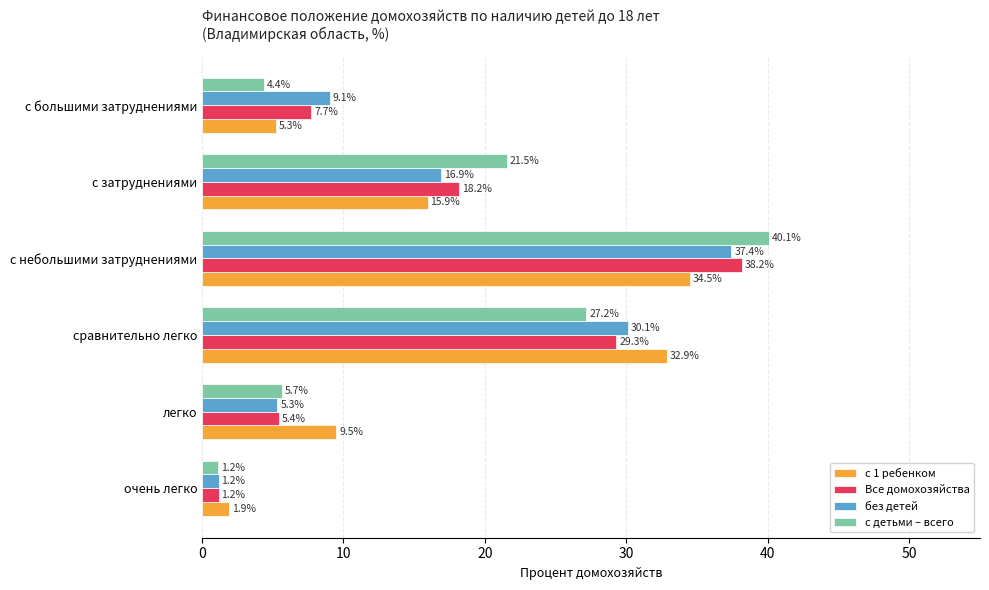

What is the lowest value of the с 1 ребенком series?

1.9